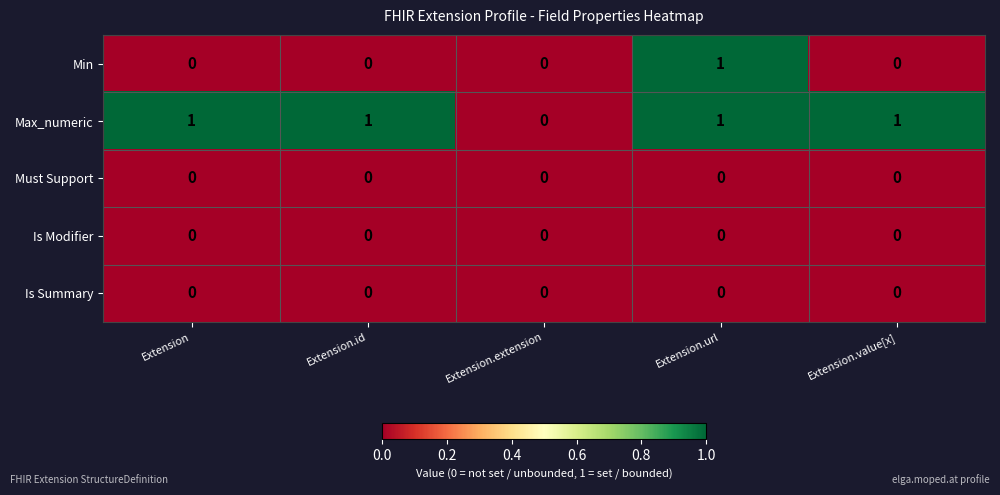

True or false: Is Summary has a value of 0 at Extension.id.

True